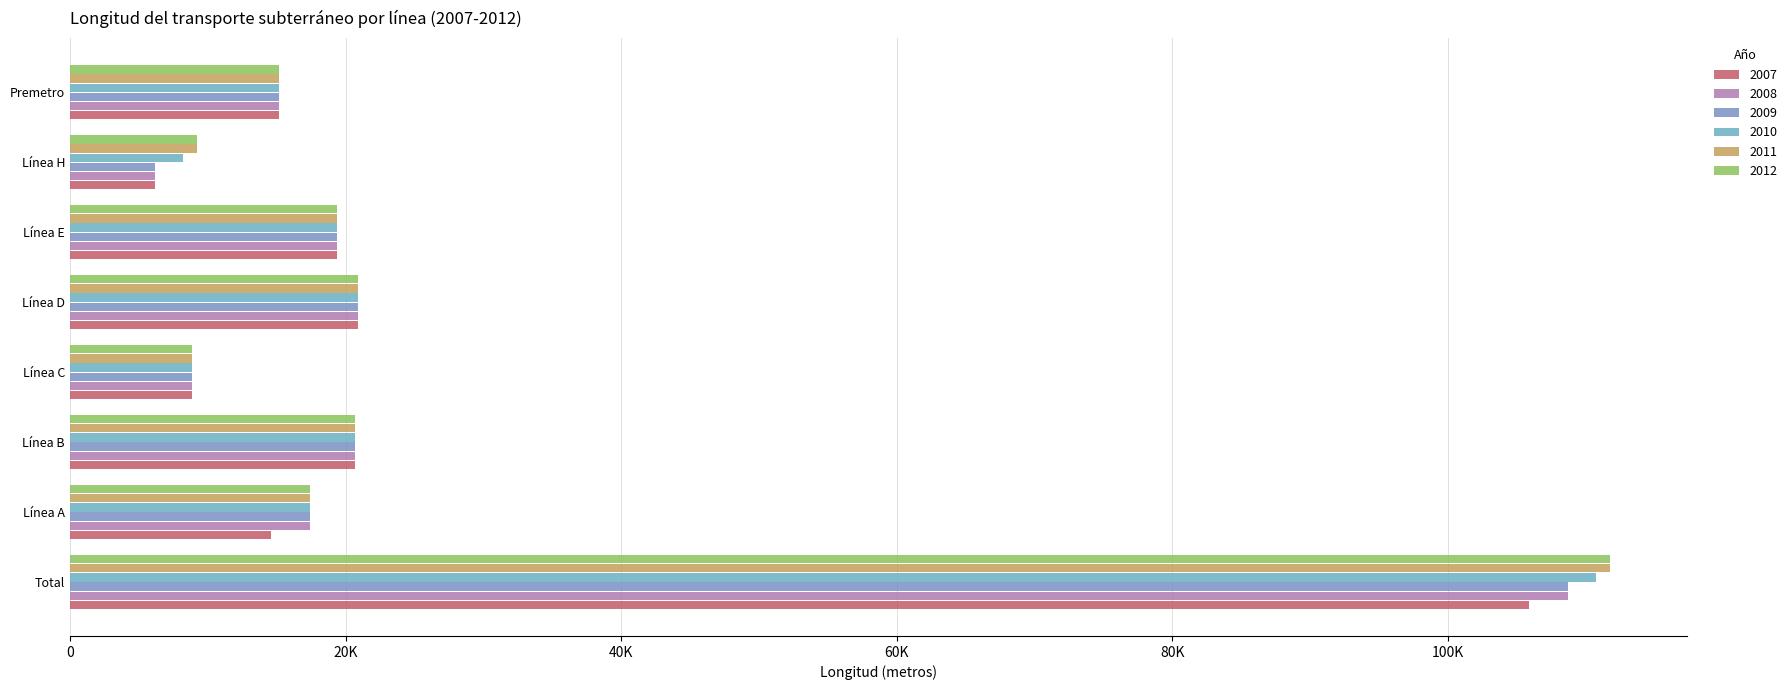

Which category has the lowest value in the 2012 series?

Línea C